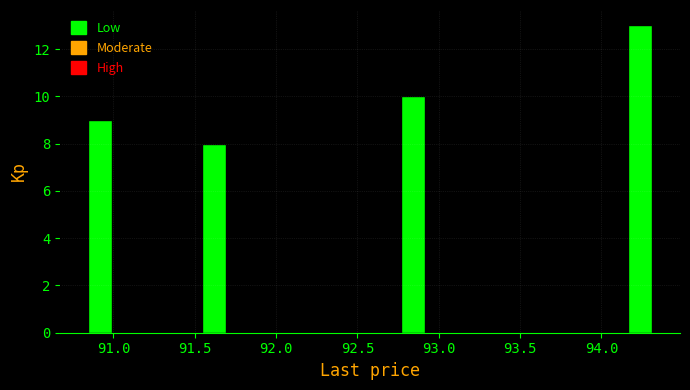

Around what value on the x-axis is the tallest bar? Give the approximate position of its centre, as read against the axis.

94.25